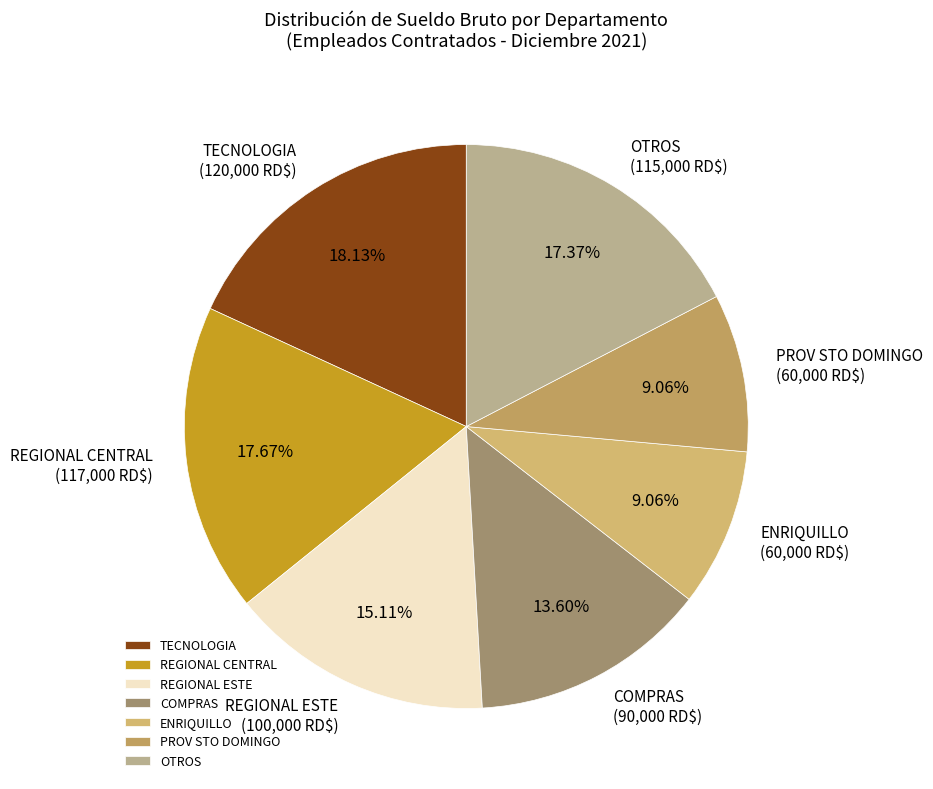

Does any single category account for the majority?

No